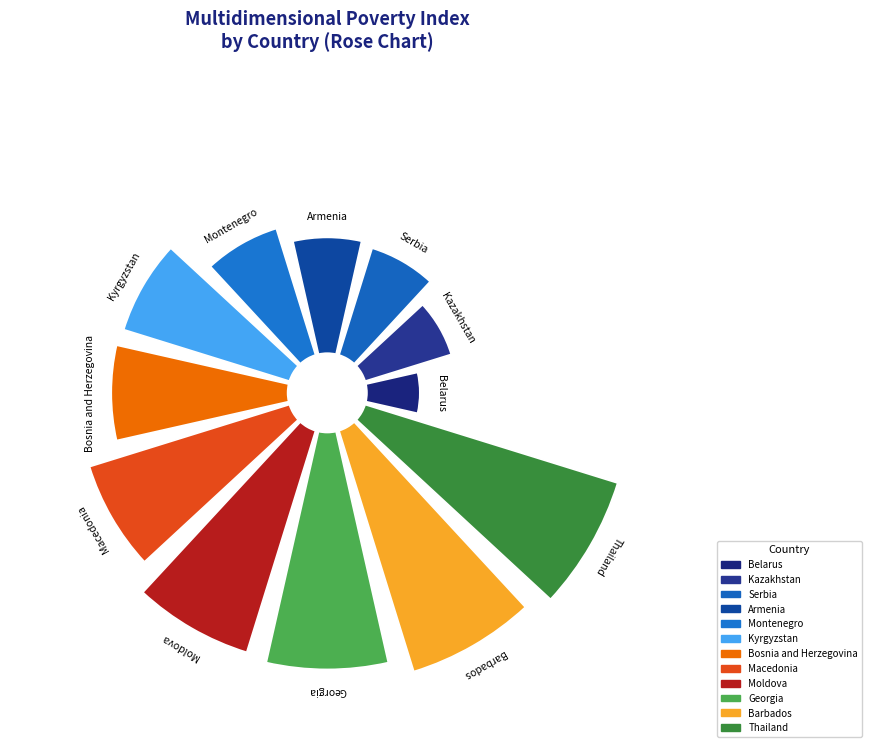

To the nearest percent, what percentage of the pie is Bosnia and Herzegovina?

9%